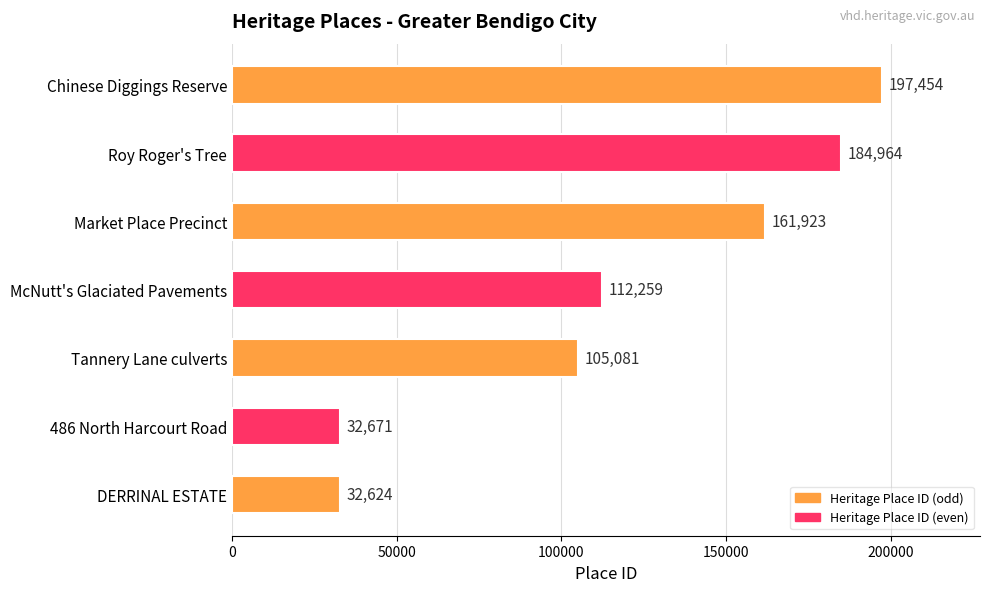

Approximately how many times larger is the value at Roy Roger's Tree compared to Tannery Lane culverts?

1.8